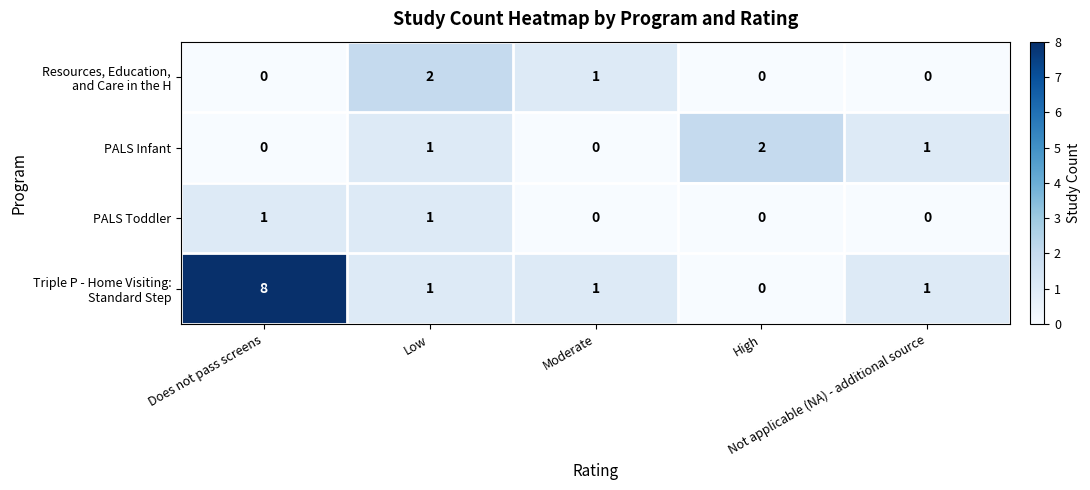

What is the total value across all series at Not applicable (NA) - additional source?

2